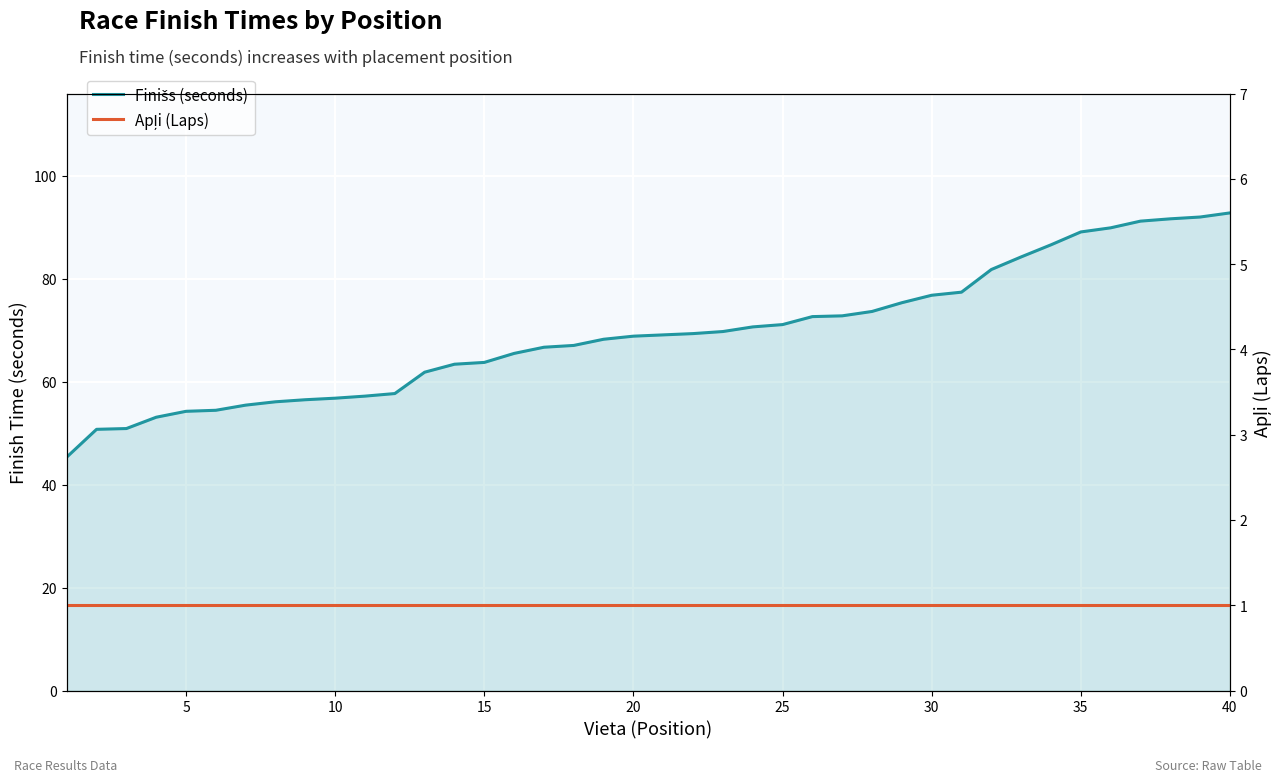

What is the smallest value displayed?

1.0